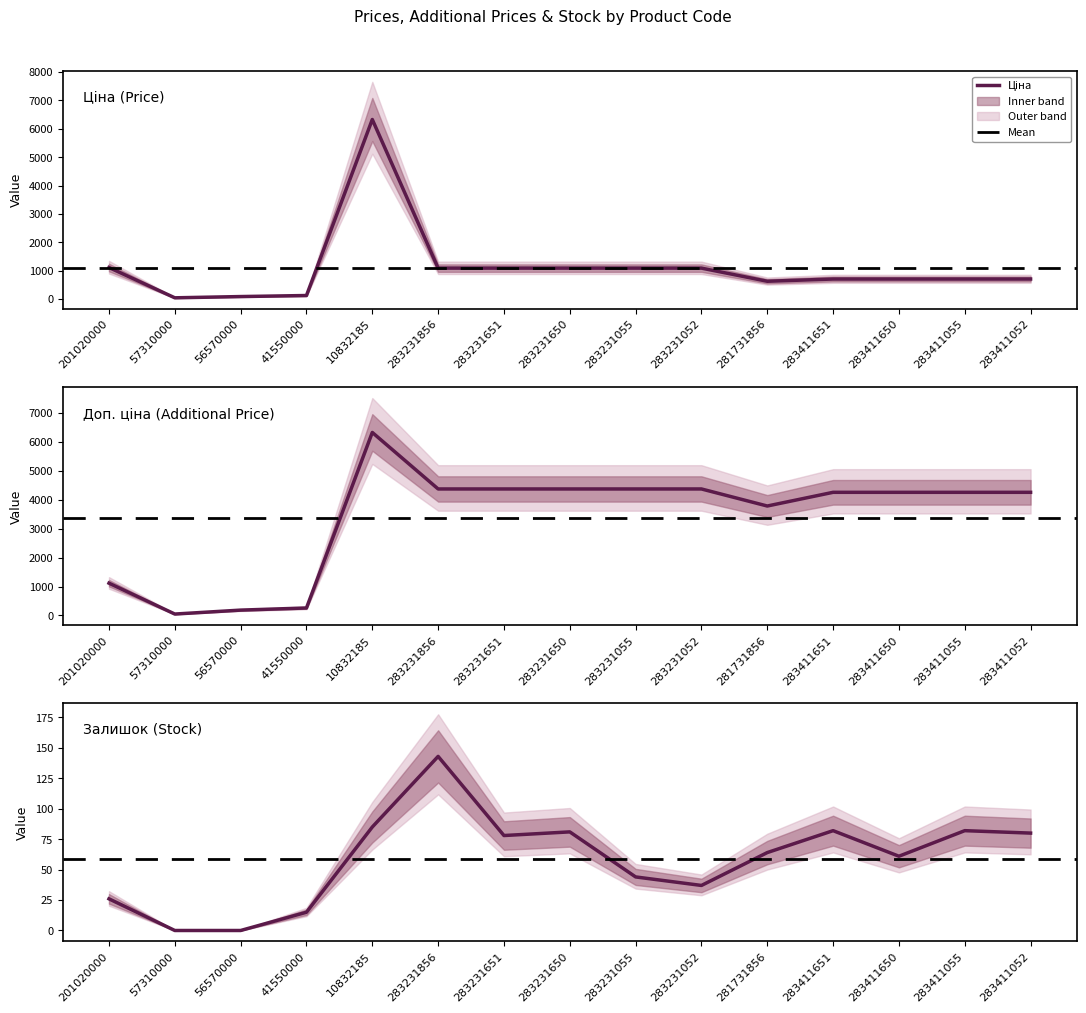

How many interior local valleys does the Ціна series have?

2